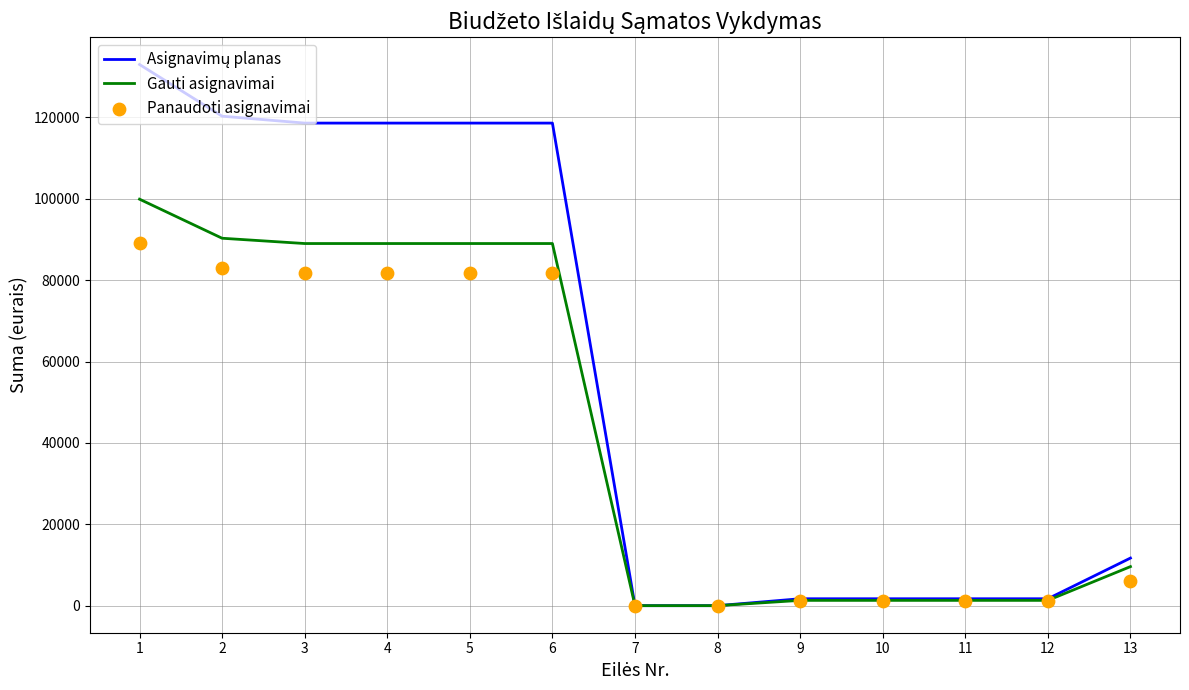

Which series contains the lowest Y value?

Asignavimų planas